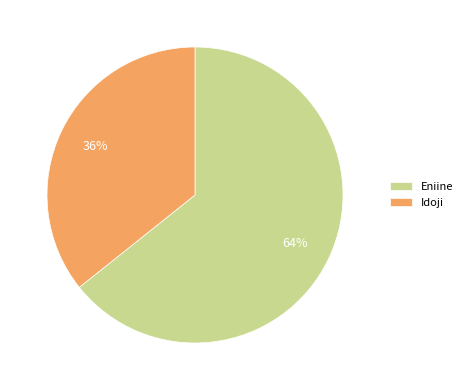

Is it true that Eniine is 64% of the pie?

True